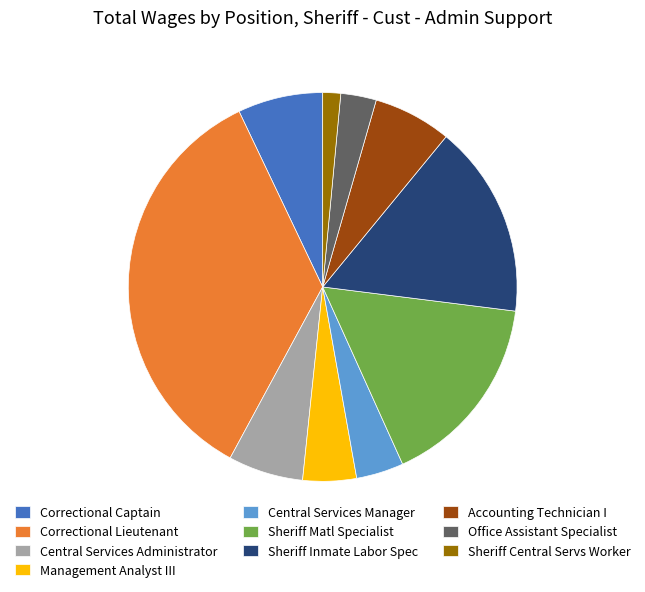

Which slice is the smallest?

Sheriff Central Servs Worker